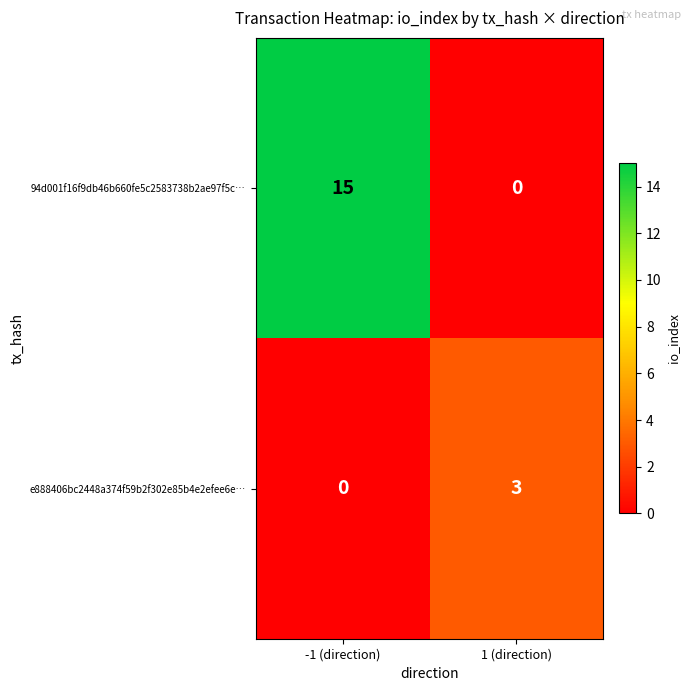

How many data points does each series have?

2